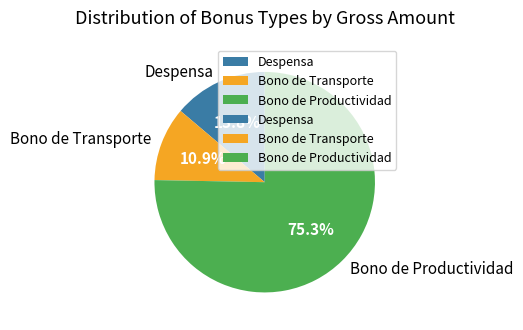

To the nearest percent, what is the average slice percentage?

33%